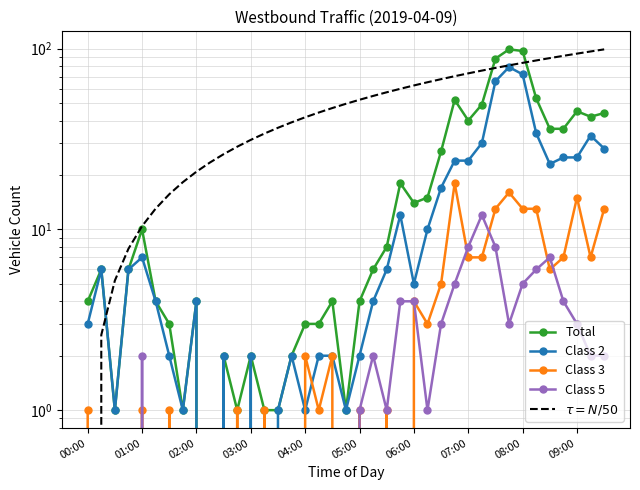

How many data points does each series have?

39